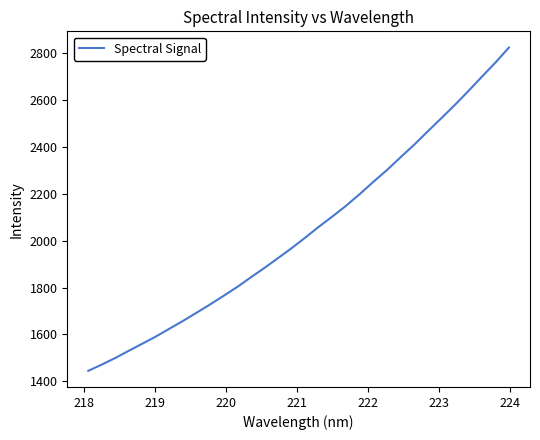

What is the difference between the maximum and minimum values?

1379.8